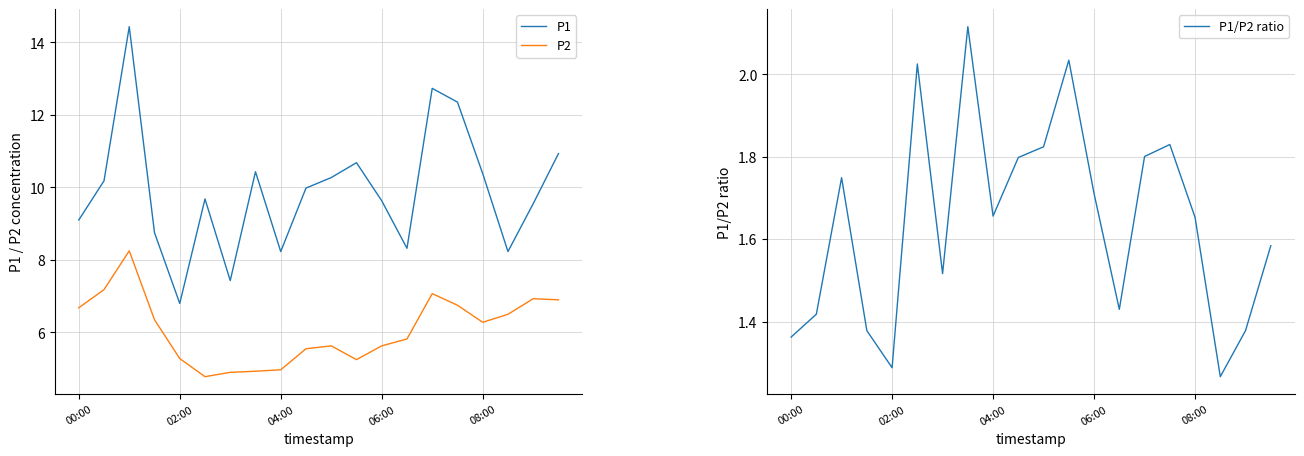

True or false: P2 and P1 cross at least once.

False